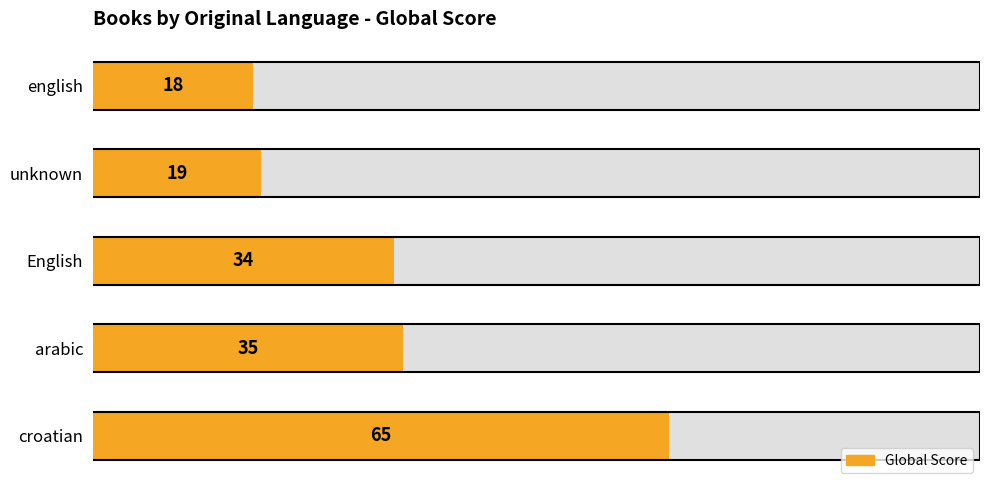

How many bars are there in total?

5